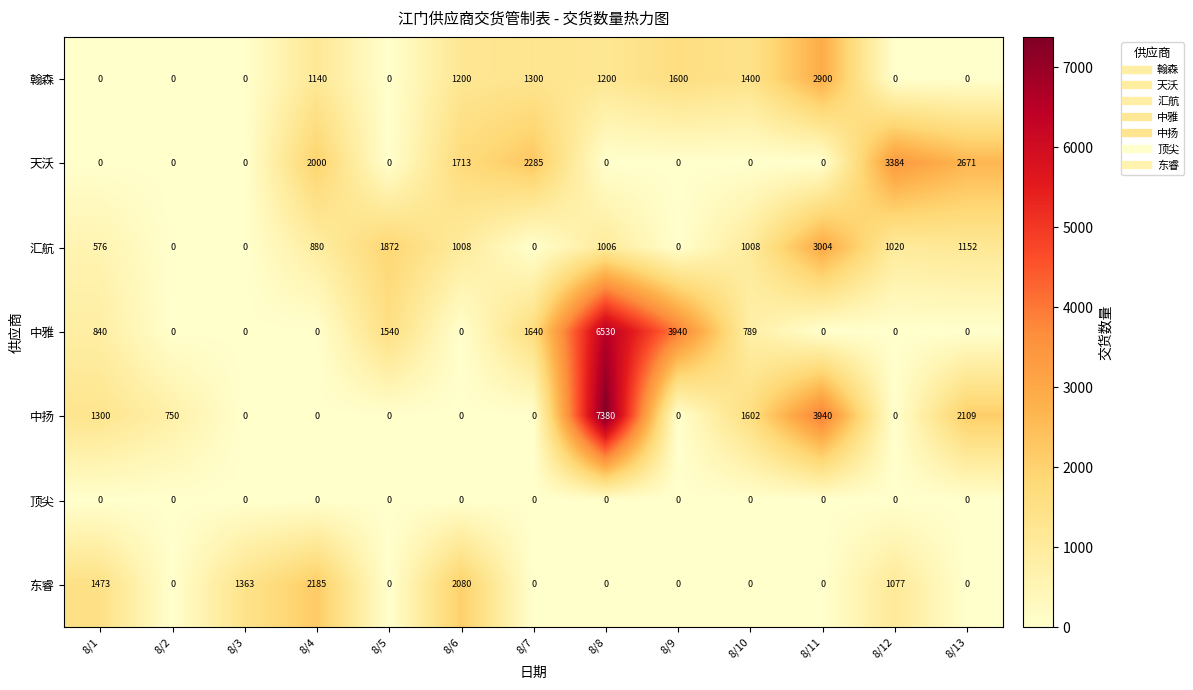

List the series in order of their peak value, highest first.

中扬, 中雅, 天沃, 汇航, 翰森, 东睿, 顶尖